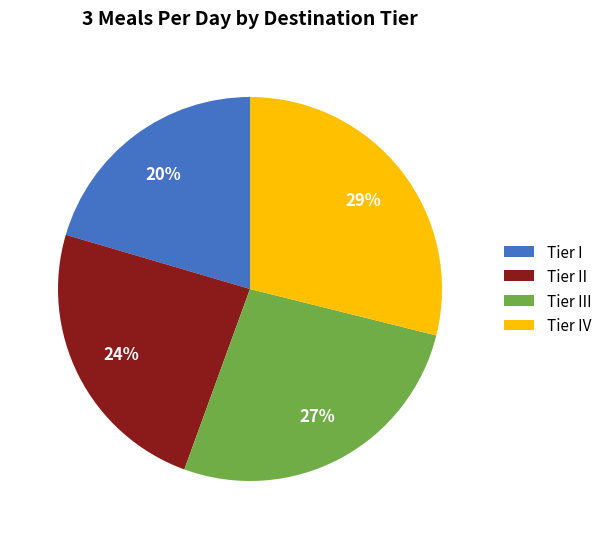

To the nearest percent, what is the average slice percentage?

25%